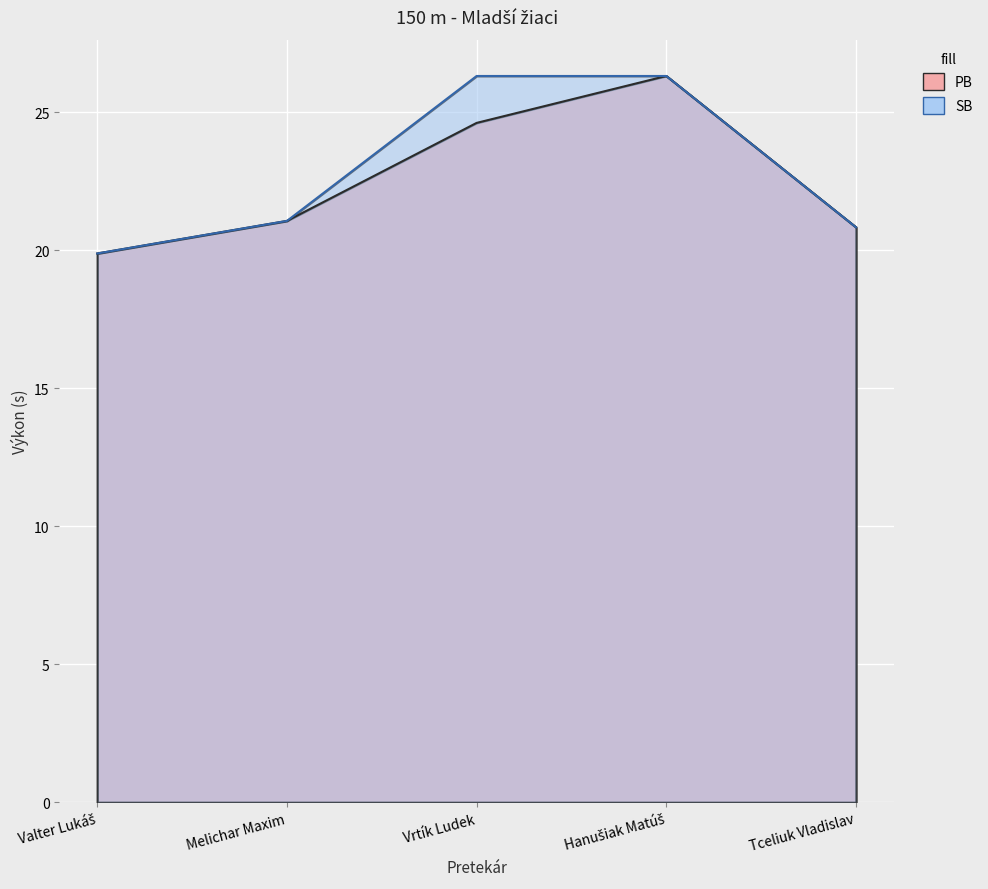

Is the value of SB at Hanušiak Matúš greater than the value of PB at Valter Lukáš?

Yes